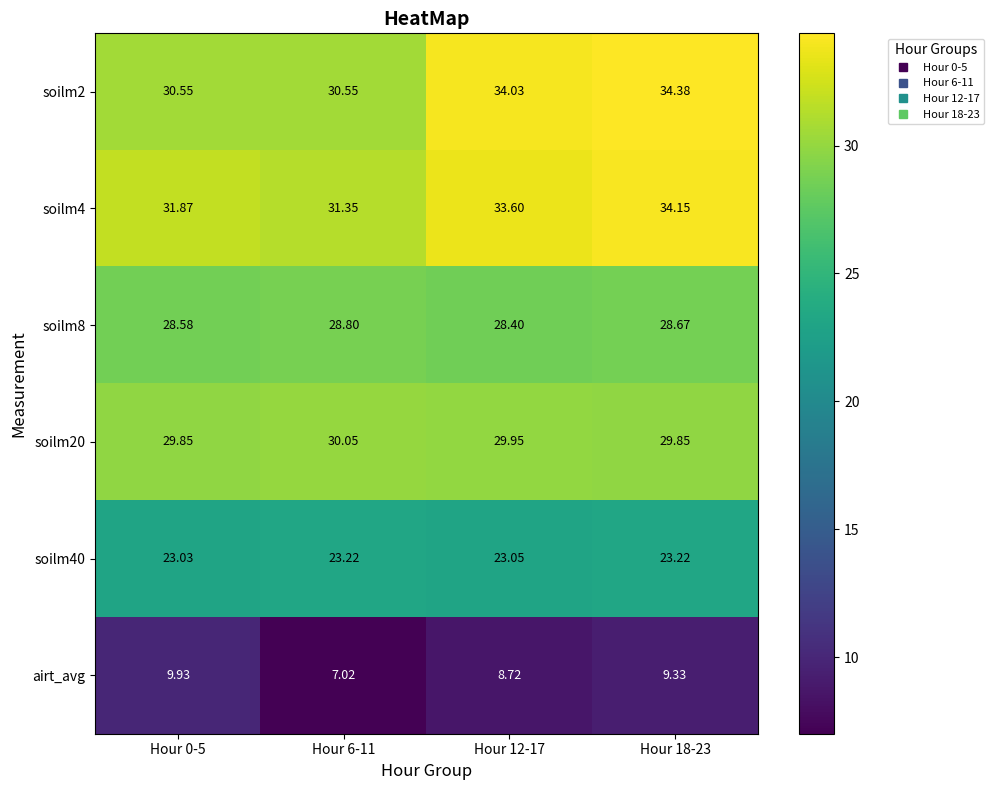

Is the value of soilm40 at Hour 6-11 greater than the value of soilm8 at Hour 18-23?

No